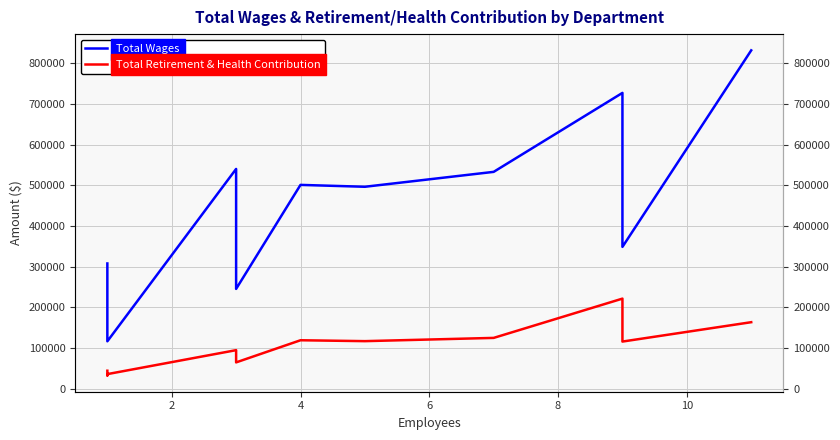

True or false: Total Retirement & Health Contribution and Total Wages intersect in this chart.

False